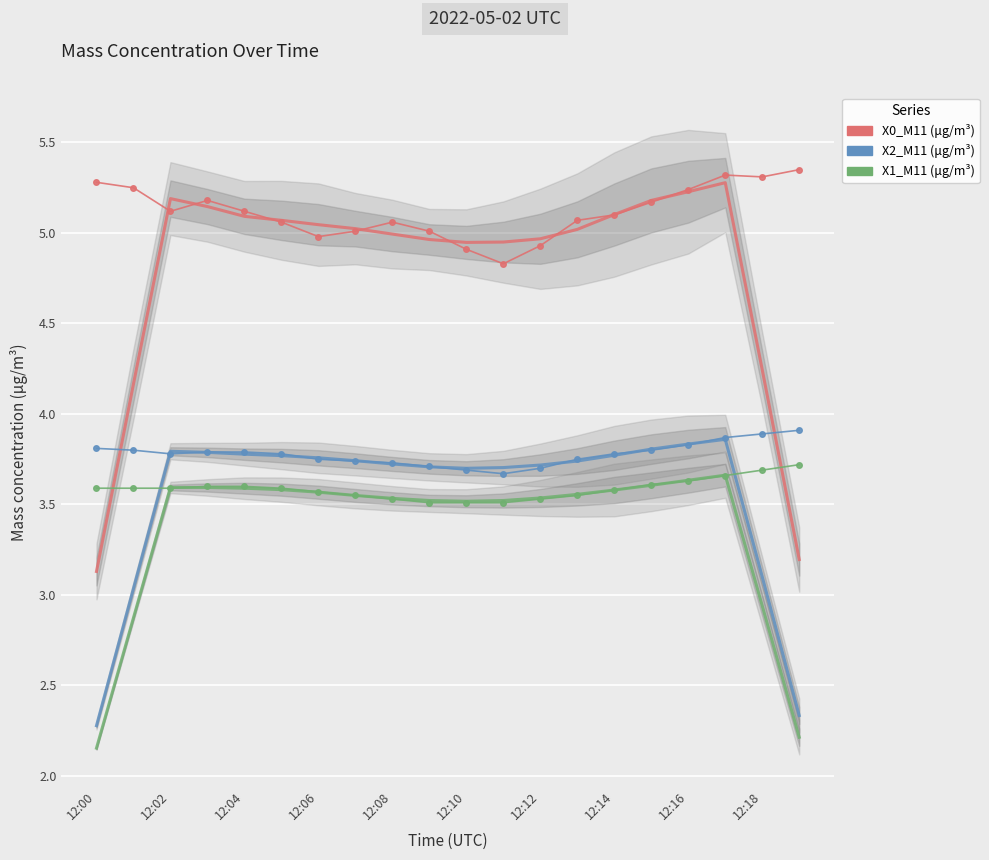

What is the value of the X2_M11 (μg/m³) point at the 2nd from the left?

3.8